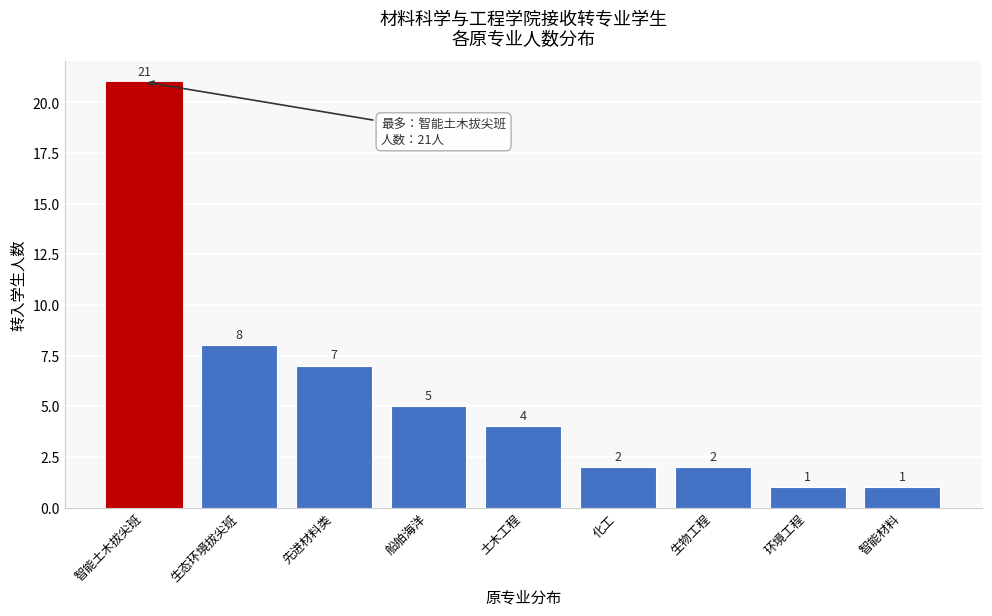

Reading right to left, what are all the values shown in this chart?

智能材料=1	环境工程=1	生物工程=2	化工=2	土木工程=4	船舶海洋=5	先进材料类=7	生态环境拔尖班=8	智能土木拔尖班=21